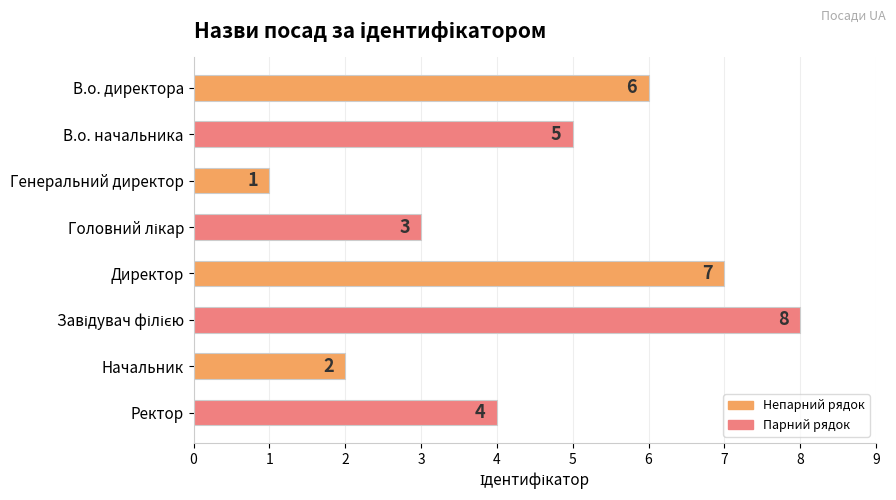

Count the values in the range 3 to 7.

5